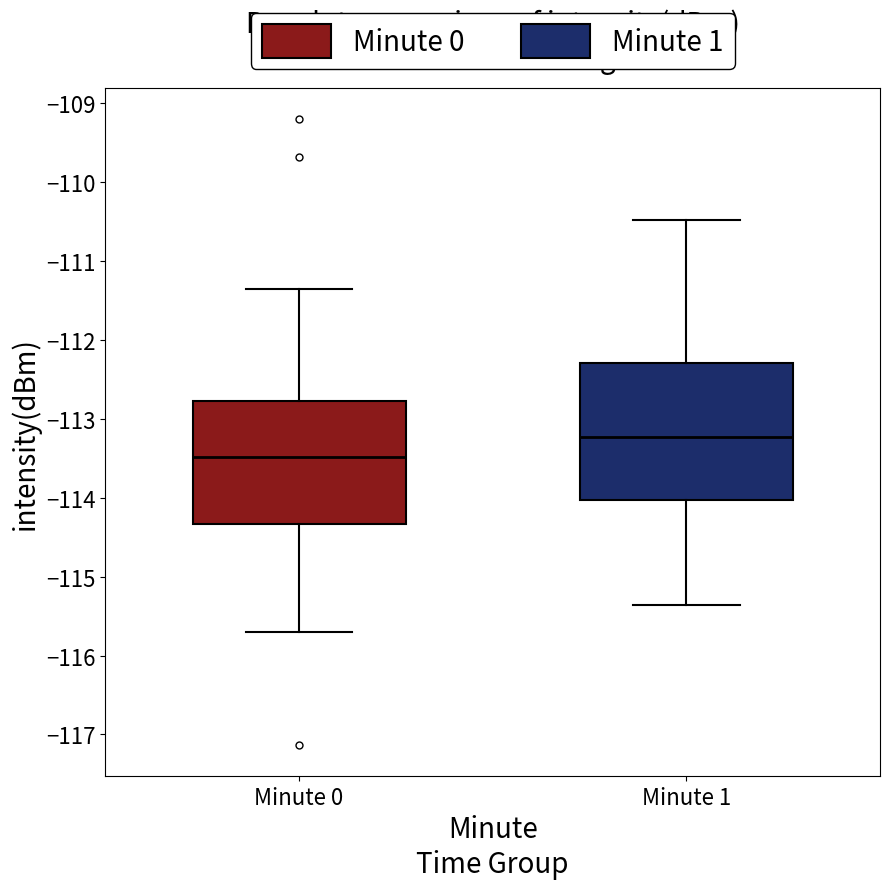

Reading left to right, transcribe this box plot: for each box, give where its median line is, the range the box spans, and where its two whiskers end, as read against the y-axis. The values are not printed on the chart, so give them approximately, as read against the axis.

Minute 0: median -113.5, box -114.3 to -112.8, whiskers -115.7 to -111.4
Minute 1: median -113.2, box -114.0 to -112.3, whiskers -115.4 to -110.5